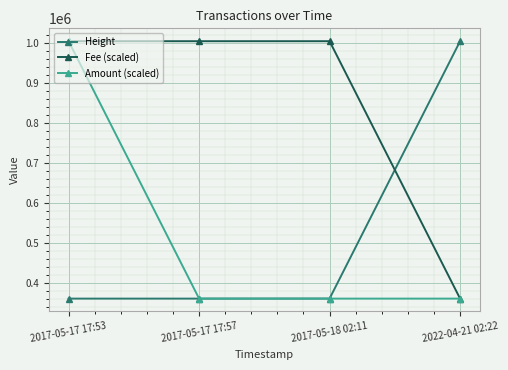

How many lines are shown in the chart?

3